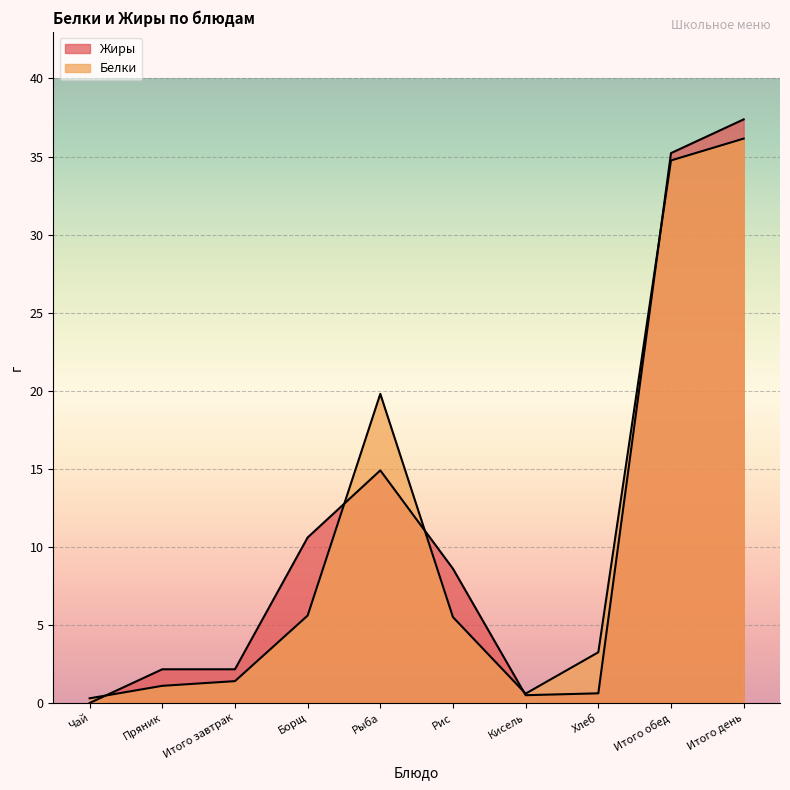

At which category does the chart reach its peak across all series?

Итого день